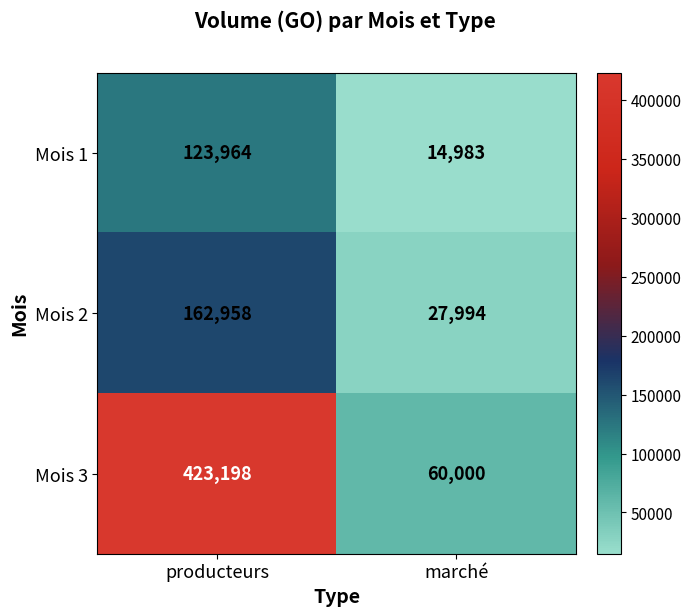

The Mois 1 series shows 123964 at producteurs. True or false?

True